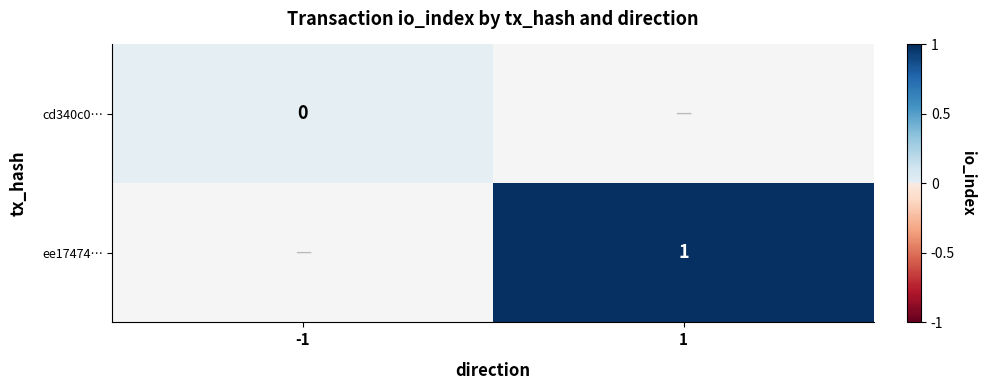

True or false: ee17474… has a value of 1 at 1.

True